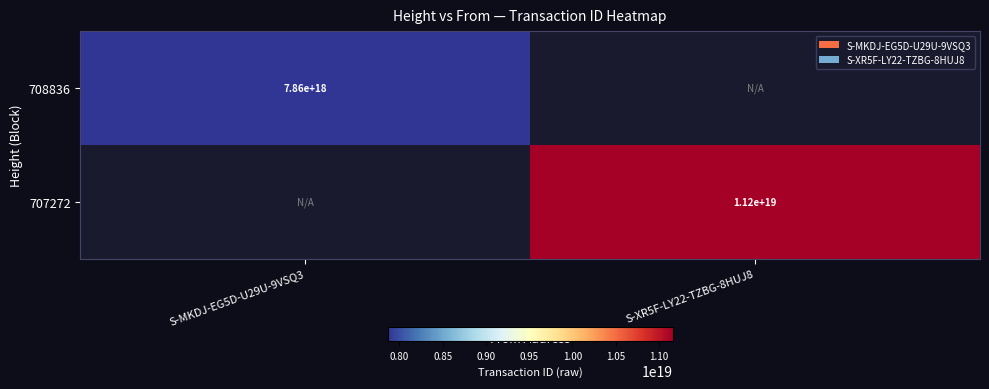

Which category has the lowest value across all series?

S-MKDJ-EG5D-U29U-9VSQ3